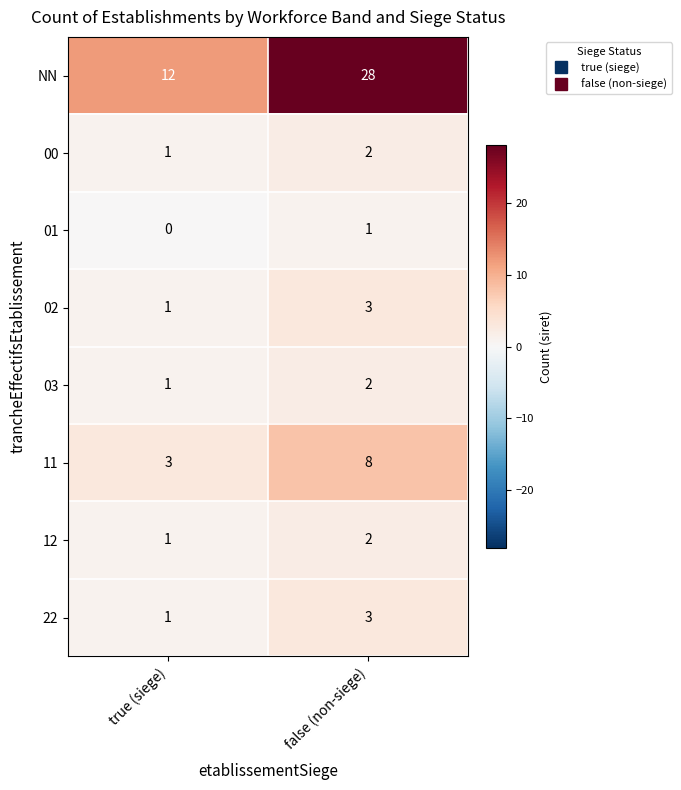

At how many categories does at least one series exceed 6?

2